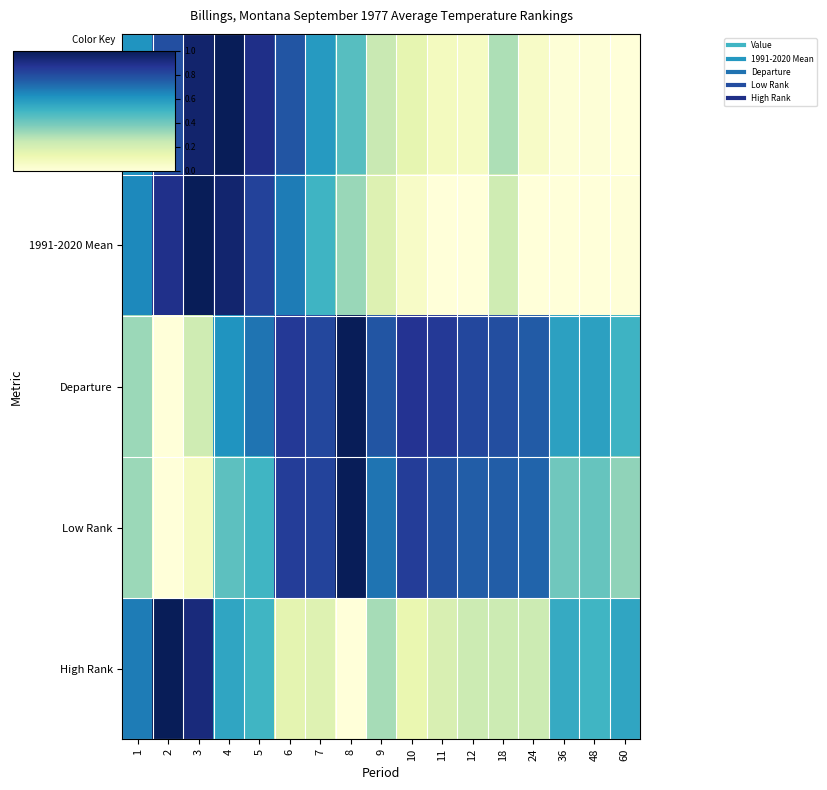

Reading left to right, transcribe all the data shown in this chart.

Value: 1=0.6	2=0.8	3=1.0	4=1.0	5=0.9	6=0.8	7=0.6	8=0.5	9=0.2	10=0.1	11=0.1	12=0.1	18=0.3	24=0.1	36=0.0	48=0.0	60=0.0
1991-2020 Mean: 1=0.6	2=0.9	3=1.0	4=1.0	5=0.8	6=0.7	7=0.5	8=0.3	9=0.2	10=0.1	11=0.0	12=0.0	18=0.2	24=0.0	36=0.0	48=0.0	60=0.0
Departure: 1=0.3	2=0.0	3=0.2	4=0.6	5=0.7	6=0.9	7=0.8	8=1.0	9=0.8	10=0.9	11=0.9	12=0.8	18=0.8	24=0.8	36=0.6	48=0.6	60=0.5
Low Rank: 1=0.3	2=0.0	3=0.1	4=0.4	5=0.5	6=0.8	7=0.8	8=1.0	9=0.7	10=0.8	11=0.8	12=0.8	18=0.8	24=0.7	36=0.4	48=0.4	60=0.3
High Rank: 1=0.7	2=1.0	3=0.9	4=0.6	5=0.5	6=0.2	7=0.2	8=0.0	9=0.3	10=0.1	11=0.2	12=0.2	18=0.2	24=0.2	36=0.5	48=0.5	60=0.6